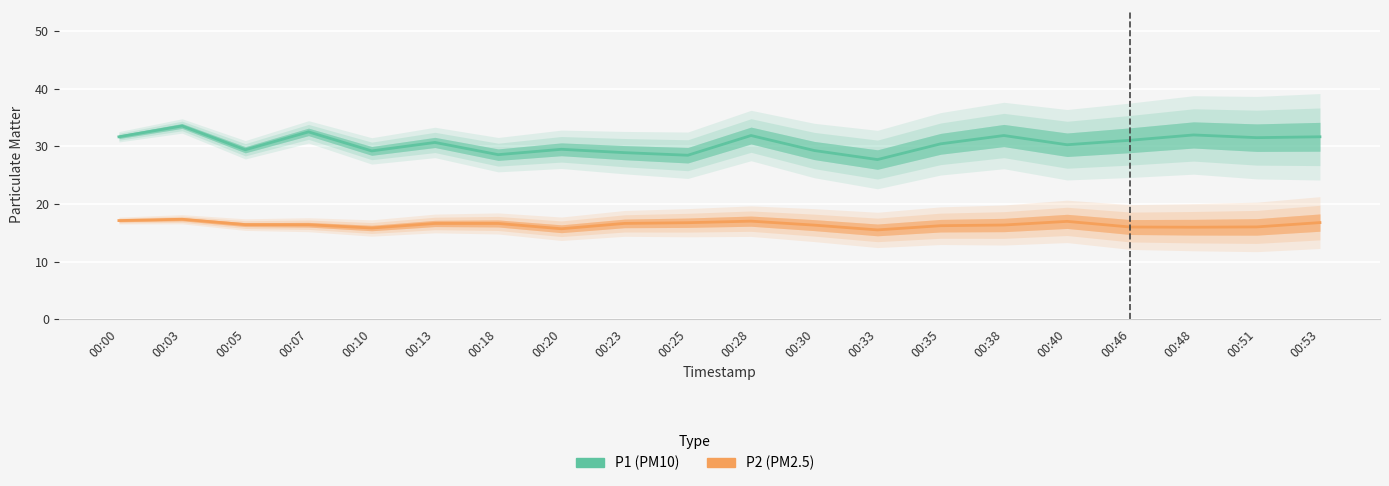

Which series has the largest total across all categories?

P1 (PM10)